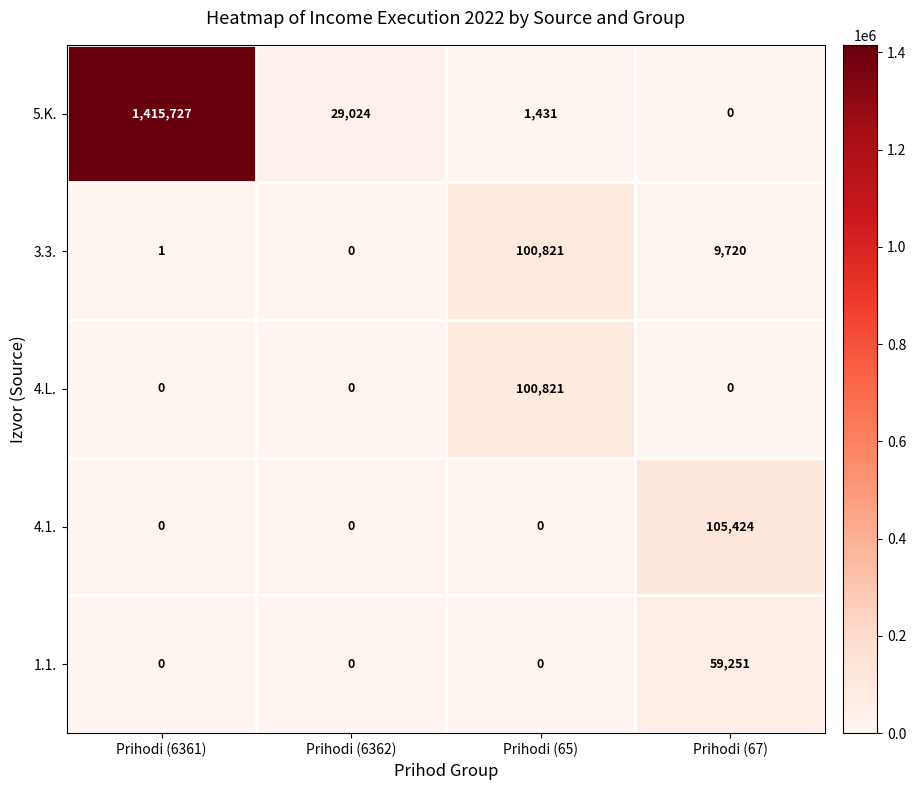

At which label does 3.3. reach its peak?

Prihodi (65)